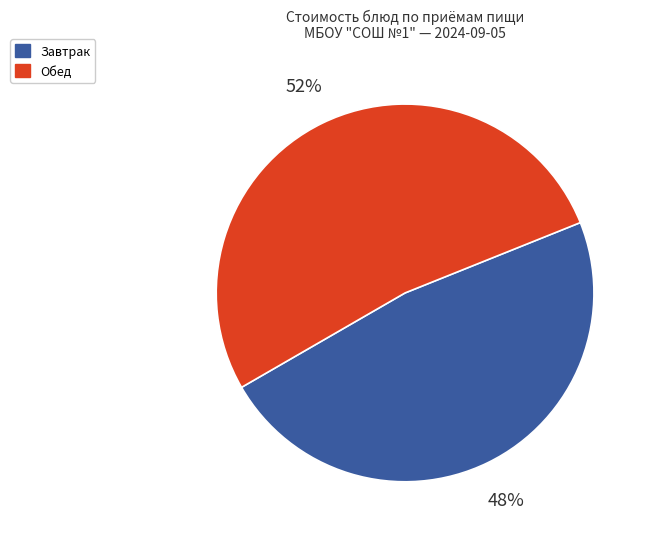

To the nearest percent, what is the average slice percentage?

50%